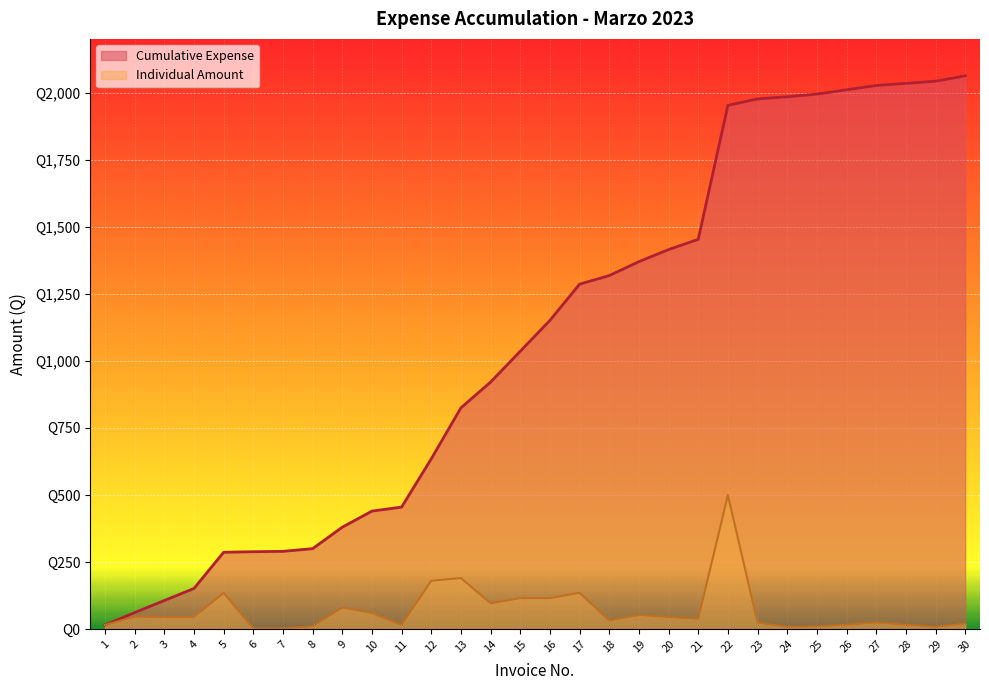

True or false: Individual Amount and Cumulative Expense intersect in this chart.

False